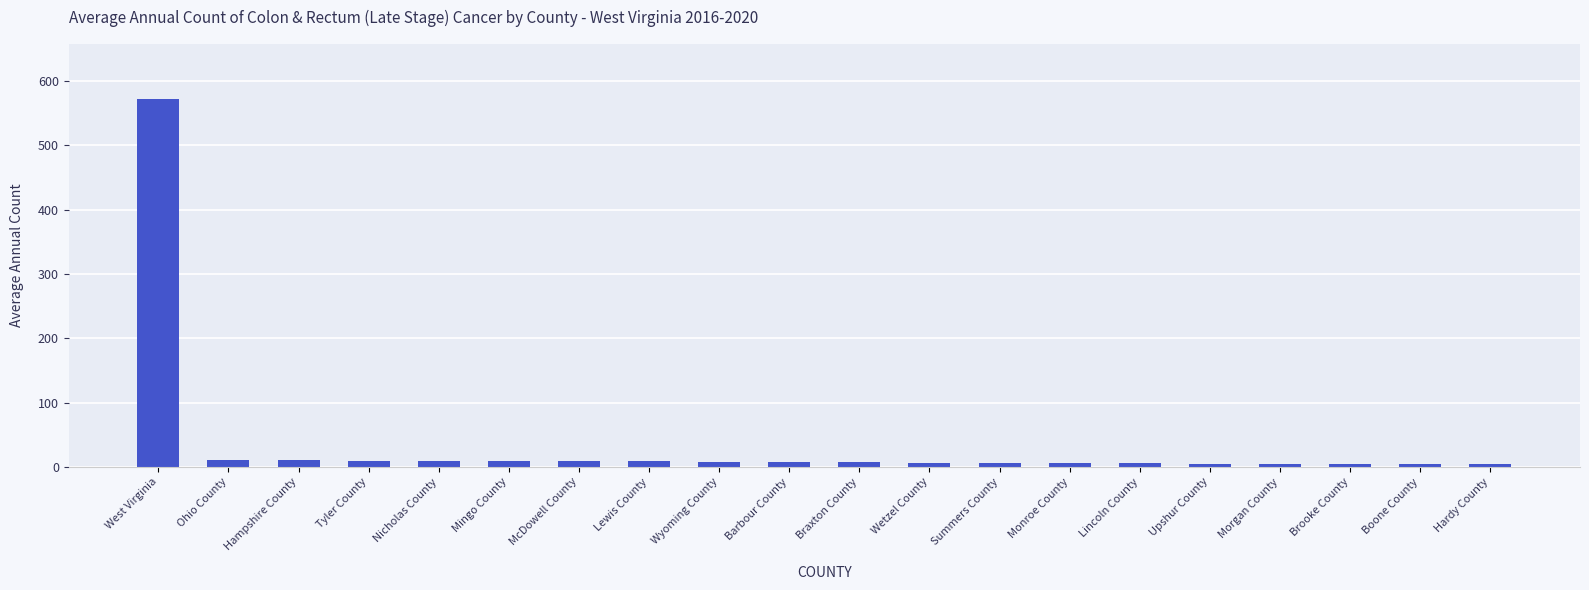

What is the value of the 2nd bar from the left?

11